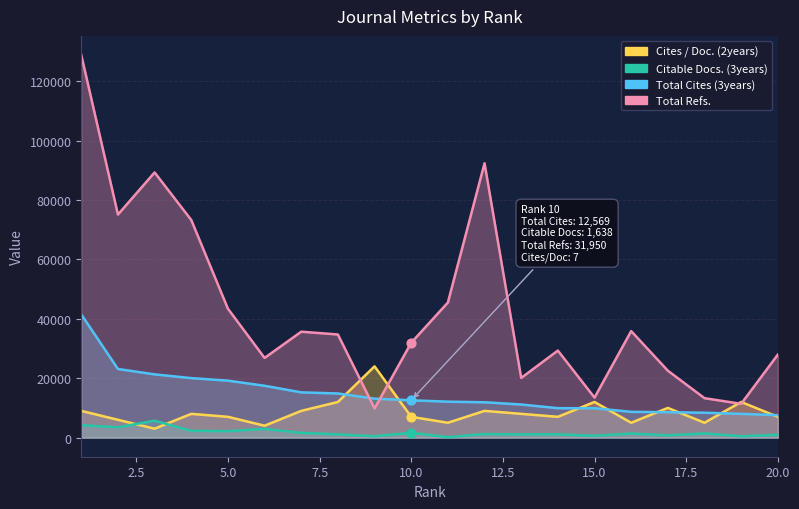

At which category is the sum across all series the highest?

1